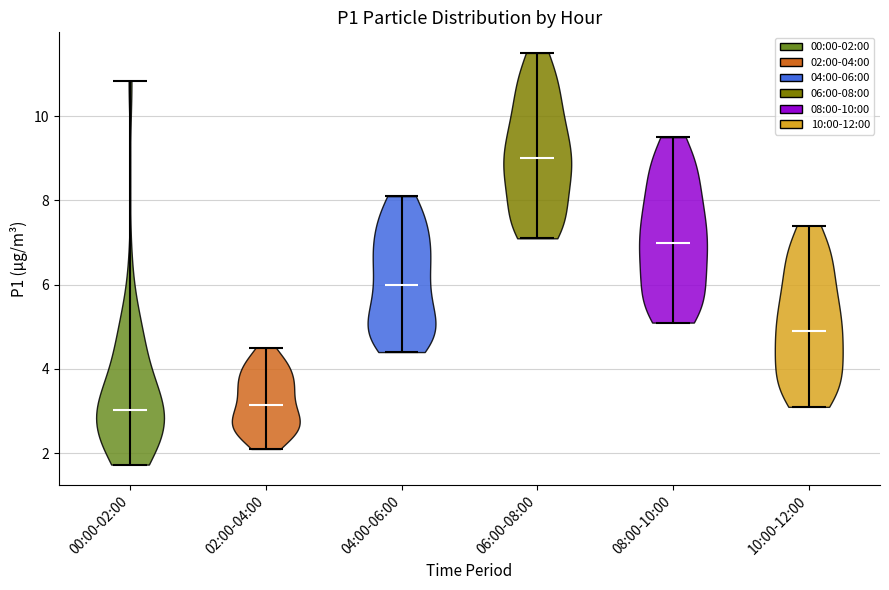

Reading left to right, read every violin against the y-axis: where its median line is, and the lowest and highest points it reaches. The values are not printed on the chart, so give them approximately, as read against the axis.

00:00-02:00: median line 3.0, lowest point 1.8, highest point 10.8
02:00-04:00: median line 3.2, lowest point 2.2, highest point 4.6
04:00-06:00: median line 6.0, lowest point 4.4, highest point 8.2
06:00-08:00: median line 9.0, lowest point 7.2, highest point 11.6
08:00-10:00: median line 7.0, lowest point 5.2, highest point 9.6
10:00-12:00: median line 5.0, lowest point 3.2, highest point 7.4